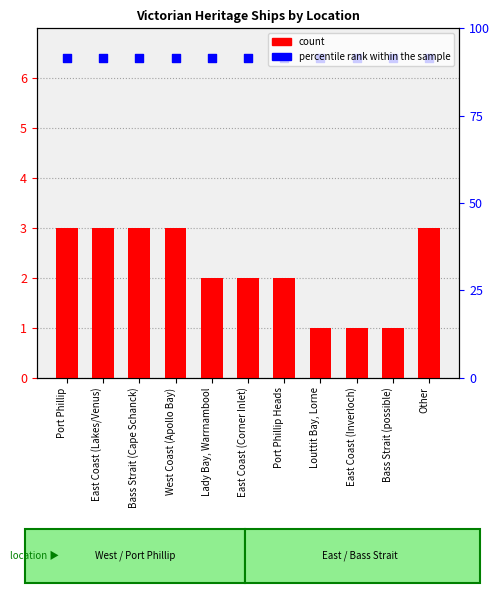

What is the total value across all series at Bass Strait (possible)?

7.4